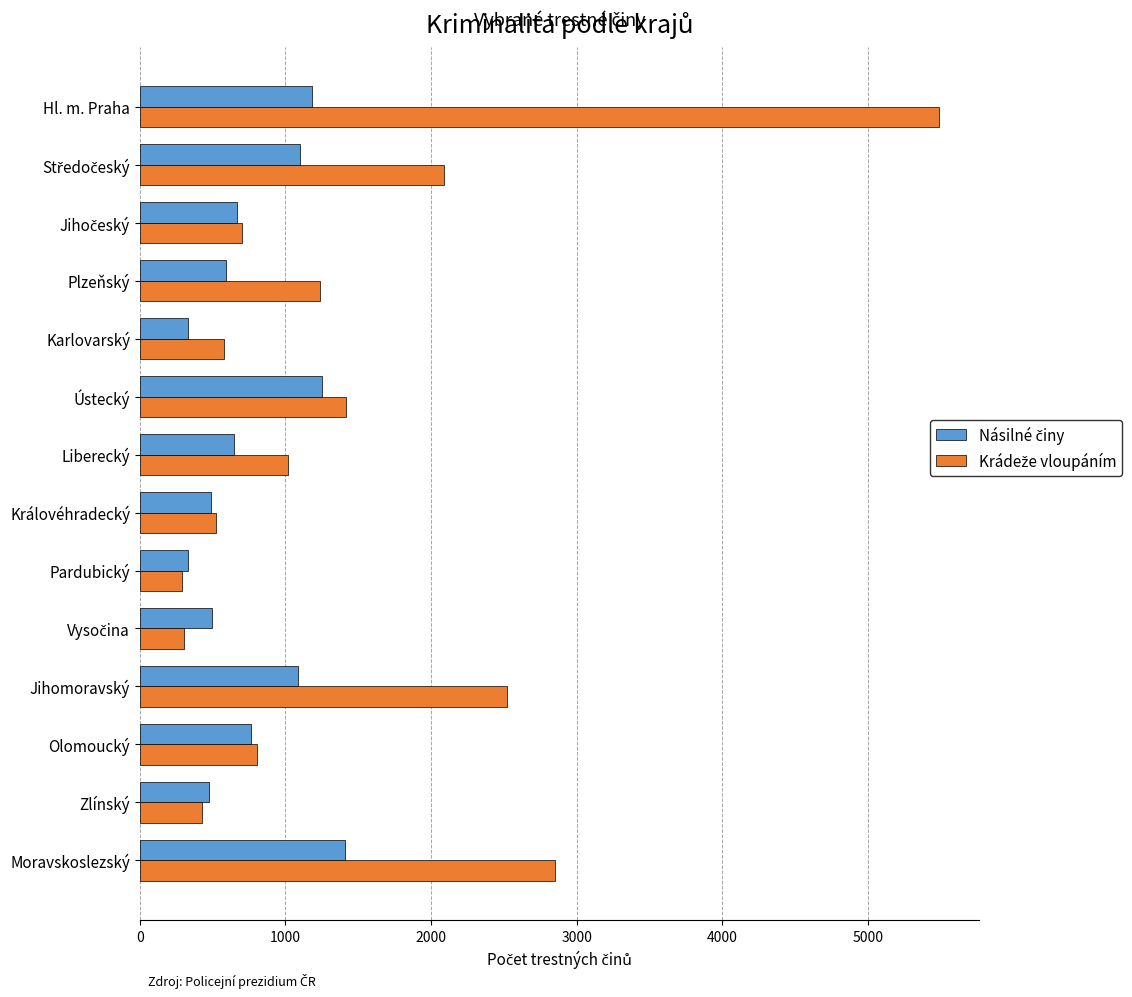

At how many categories does at least one series exceed 4459?

1